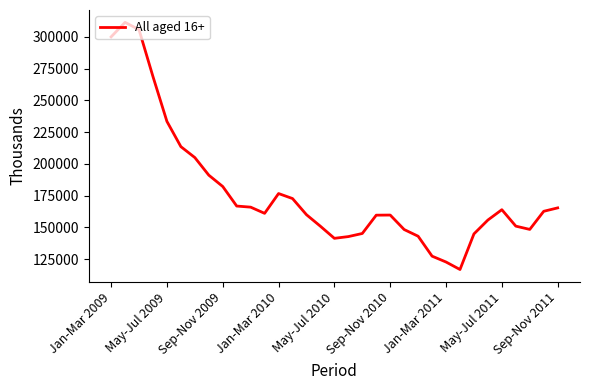

What is the greatest value displayed?

311494